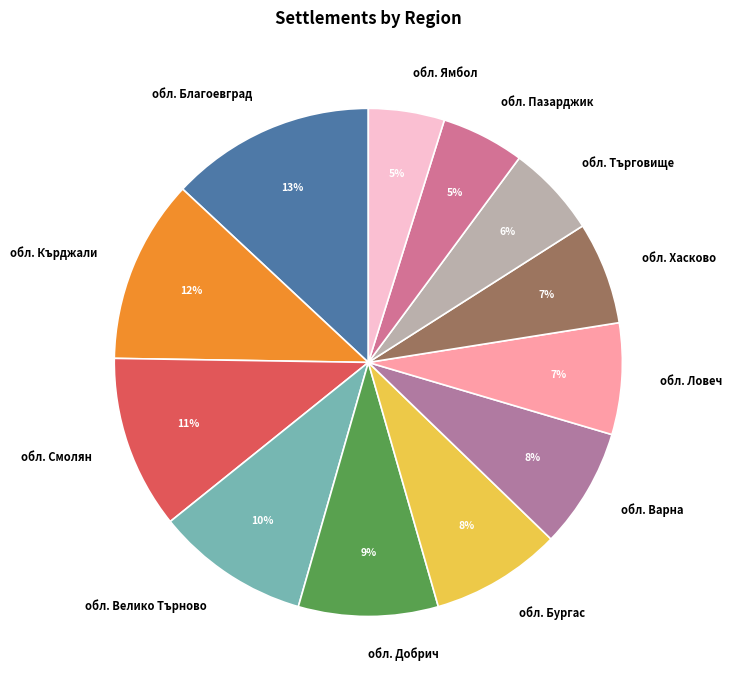

Does обл. Добрич represent more than half of the total?

No